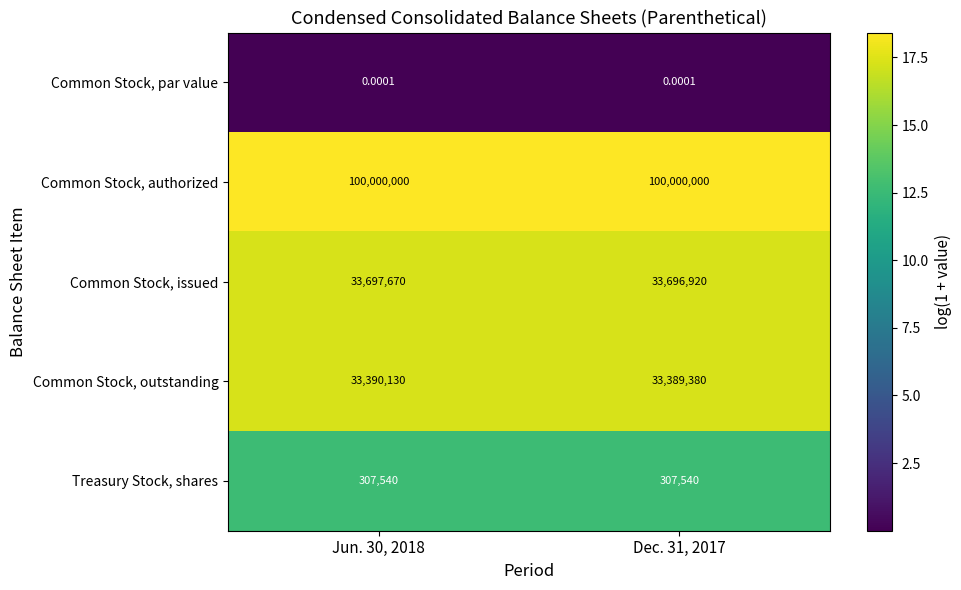

Rank the series at Jun. 30, 2018 from lowest to highest value.

Common Stock, par value, Treasury Stock, shares, Common Stock, outstanding, Common Stock, issued, Common Stock, authorized